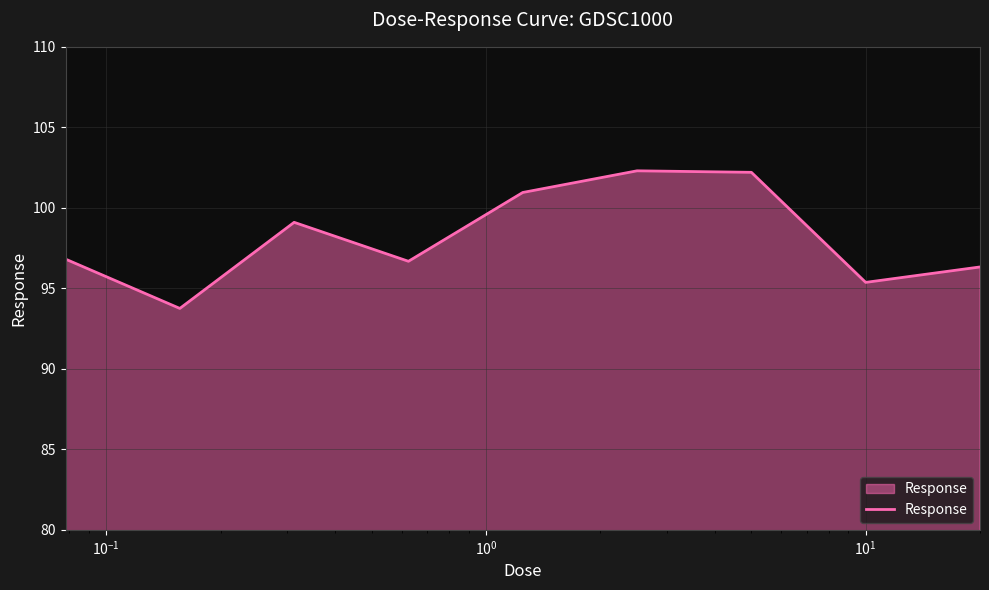

What is the greatest value displayed?

102.3